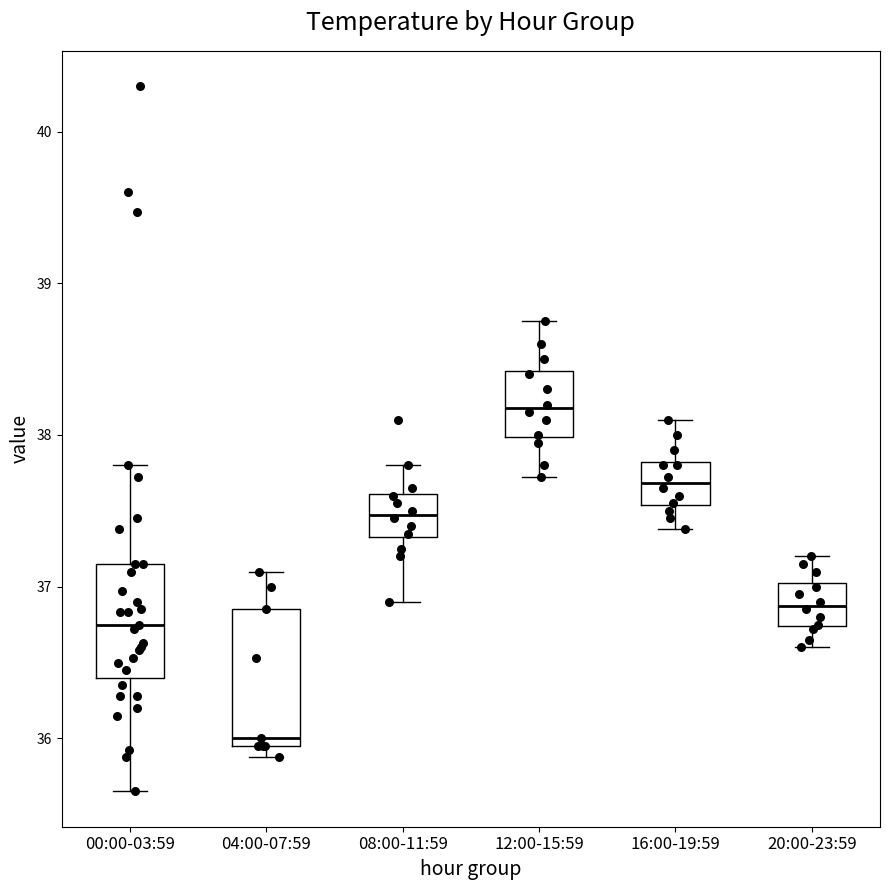

Where does the upper whisker of the box for 08:00-11:59 end on the y-axis? The values are not printed on the chart, so give them approximately, as read against the axis.

37.8